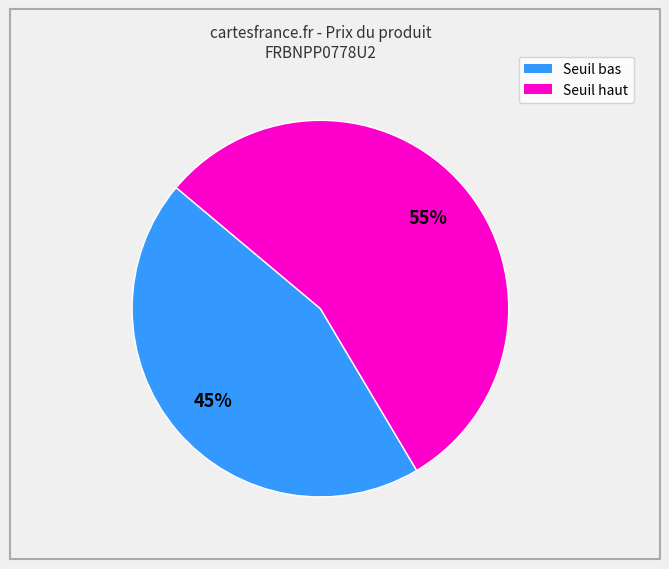

To the nearest percent, what is the average slice percentage?

50%